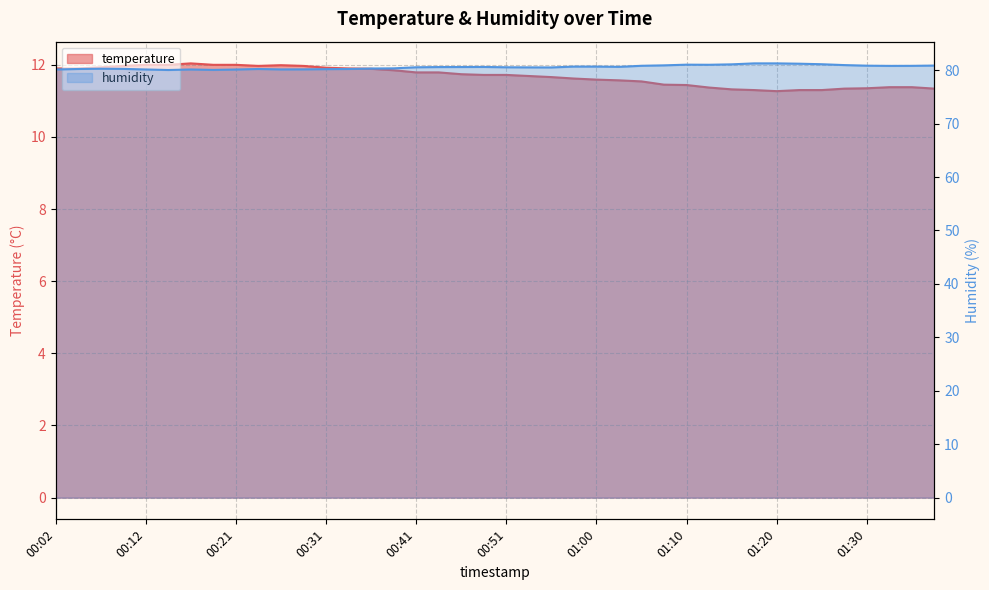

Reading right to left, extract all data points from this chart.

temperature: 11.3	11.4	11.4	11.3	11.3	11.3	11.3	11.3	11.3	11.3	11.4	11.4	11.4	11.5	11.6	11.6	11.6	11.7	11.7	11.7	11.7	11.7	11.8	11.8	11.8	11.9	11.9	11.9	12.0	12.0	12.0	12.0	12.0	12.0	12.0	12.0	12.0	11.9	11.9	11.9
humidity: 80.9	80.8	80.8	80.8	81.0	81.1	81.2	81.3	81.3	81.1	81.0	81.0	80.9	80.8	80.6	80.7	80.7	80.5	80.5	80.5	80.6	80.6	80.6	80.5	80.3	80.3	80.2	80.2	80.2	80.2	80.2	80.1	80.1	80.1	80.0	80.1	80.2	80.3	80.2	80.1